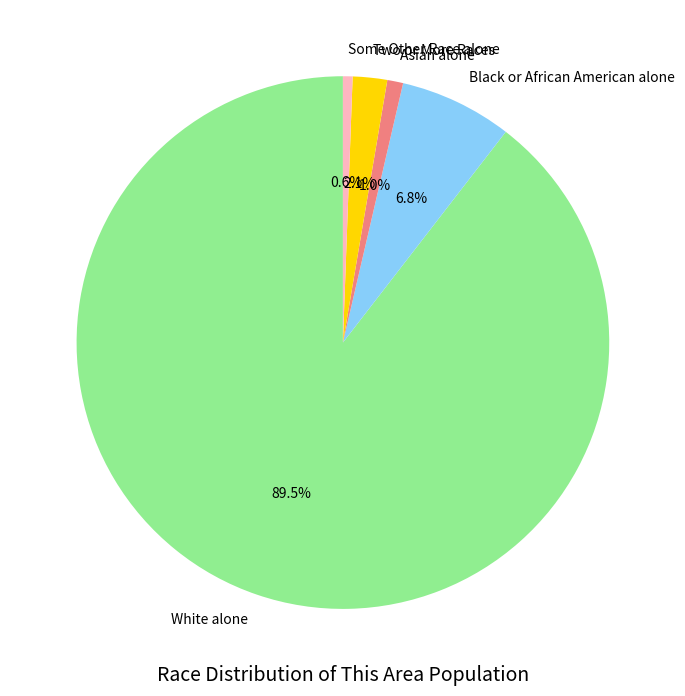

Do Some Other Race alone and Asian alone together represent more than half of the pie?

No